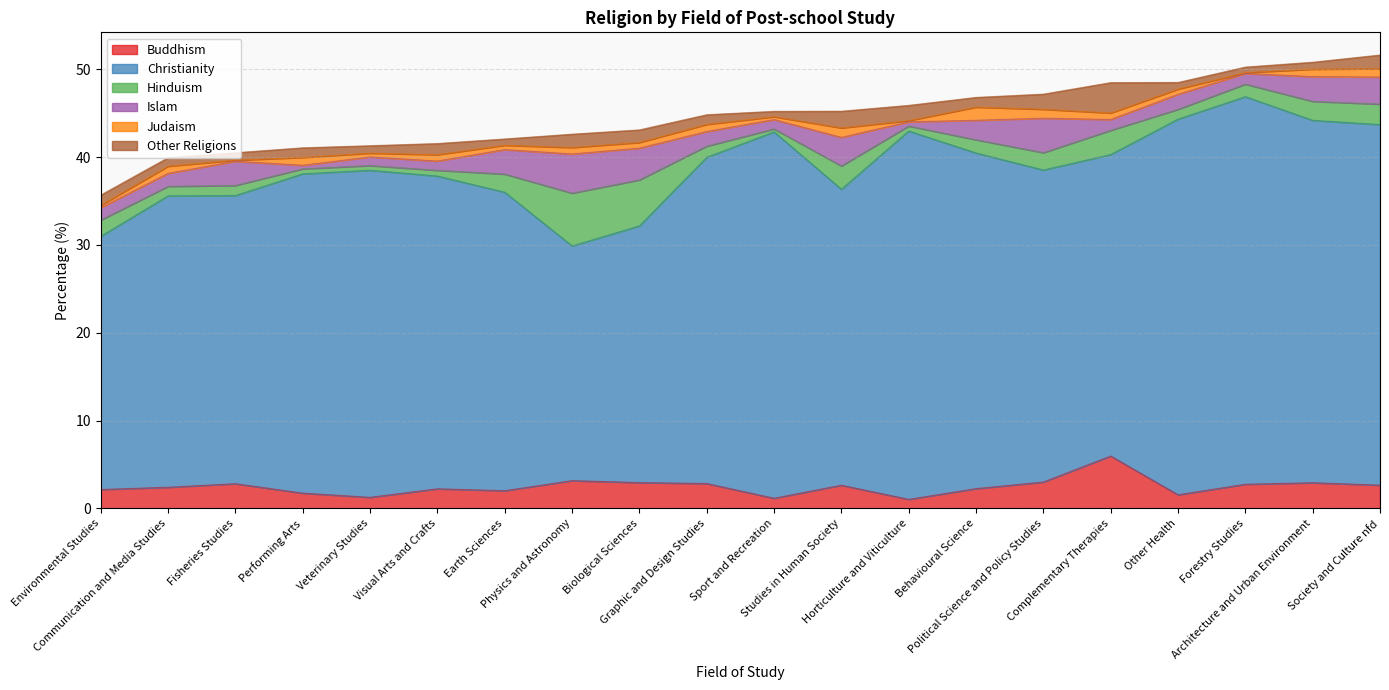

What is the total value across all series at Communication and Media Studies?

39.9